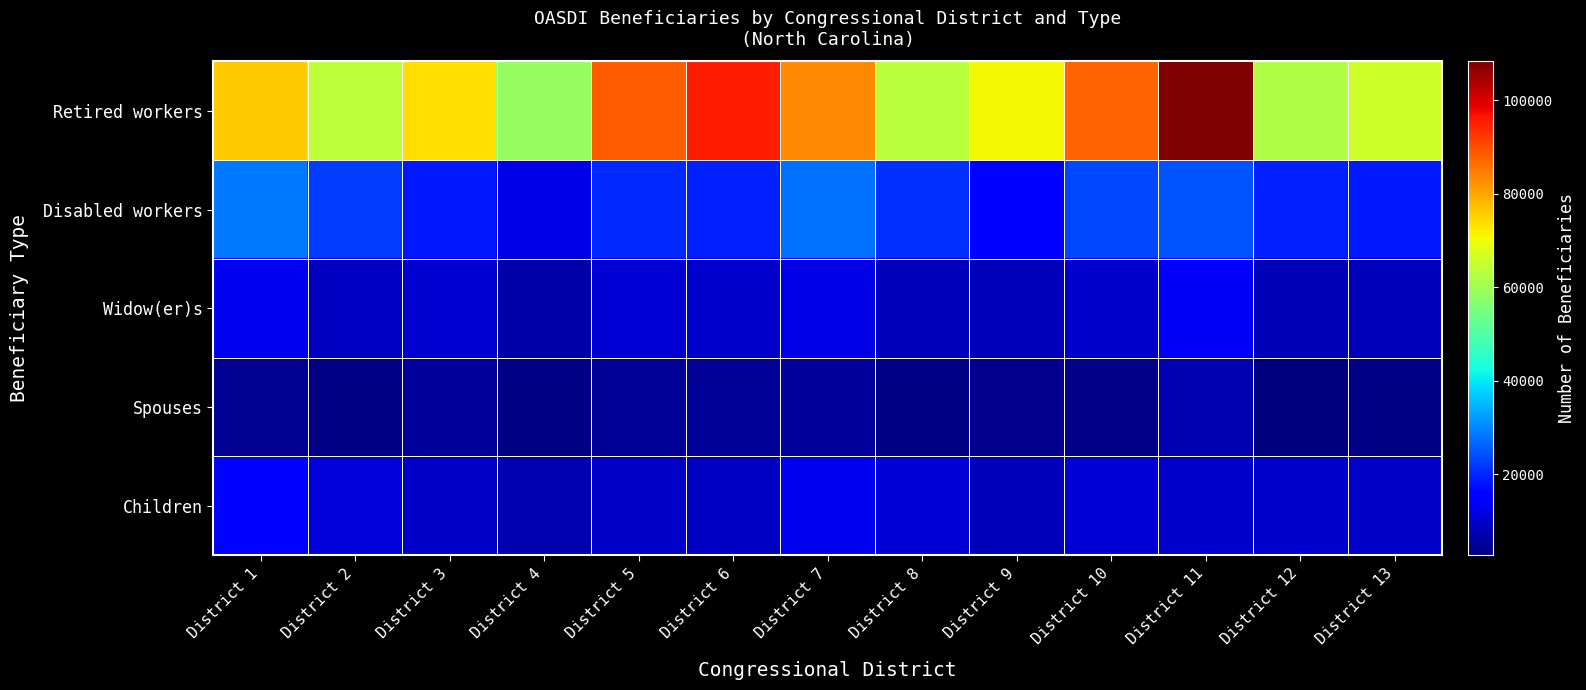

List the series in order of their peak value, highest first.

Retired workers, Disabled workers, Children, Widow(er)s, Spouses